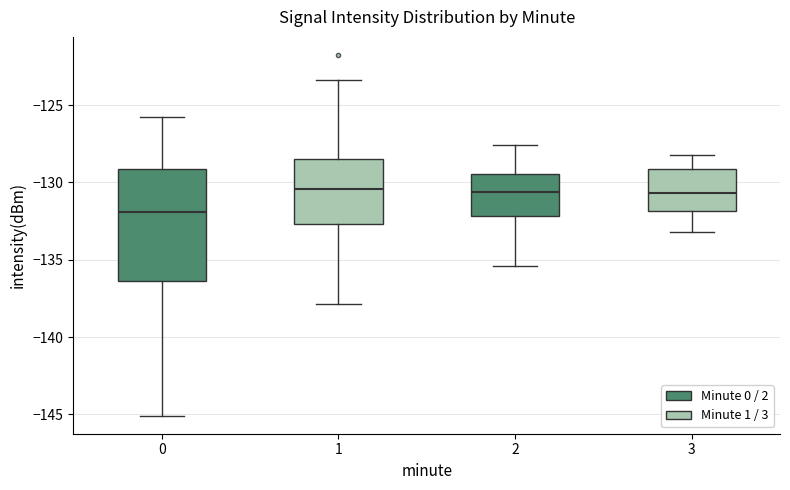

Which box has the lowest median line?

0